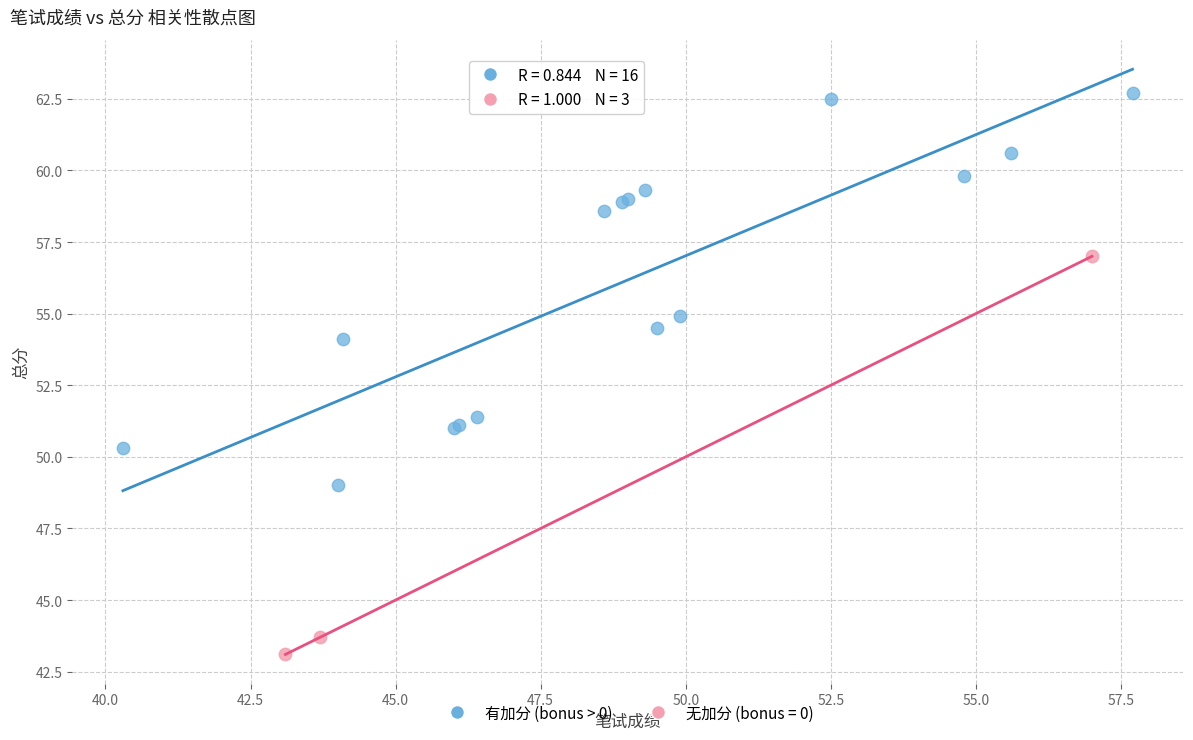

Which series reaches the minimum Y coordinate?

无加分 (bonus = 0)